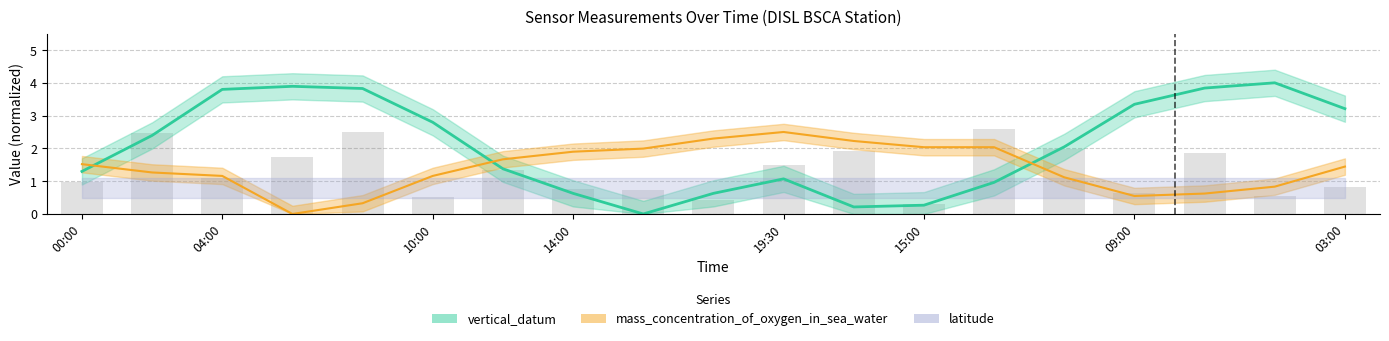

Between 2013-01-01T06:00 and 2013-01-01T17:00, which series saw the biggest shift?

vertical_datum